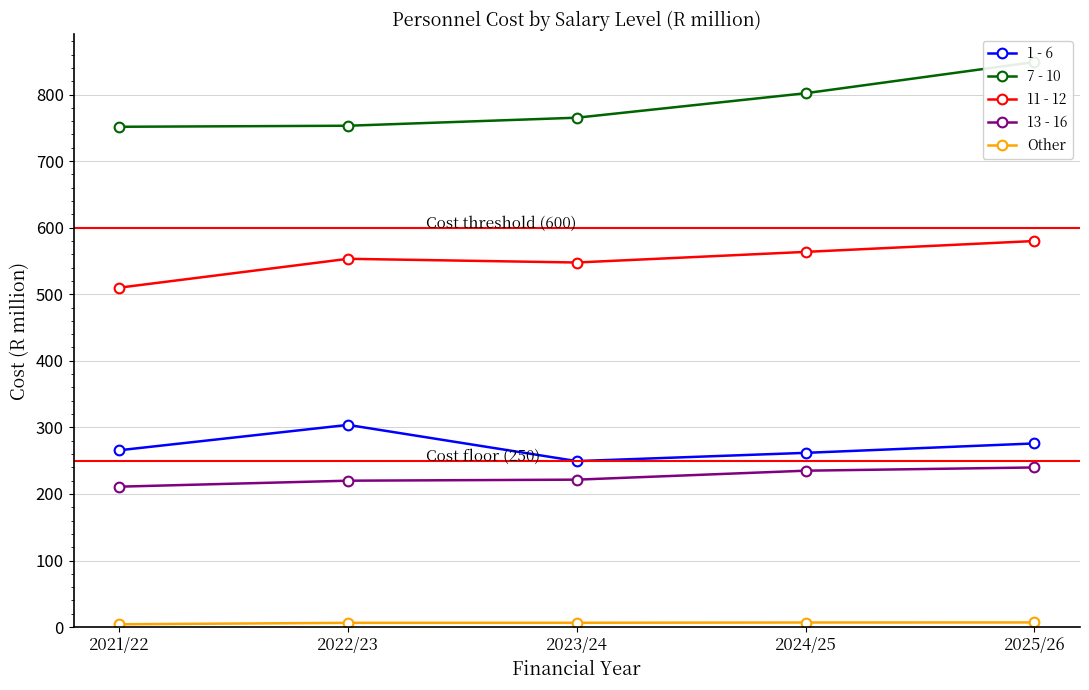

Which series changed the most between 2022/23 and 2024/25?

7 - 10